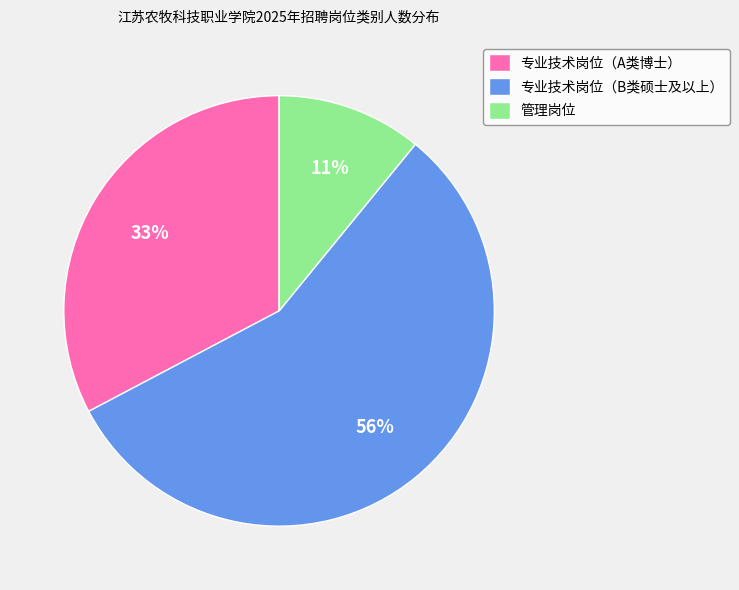

How many slices are in this pie chart?

3